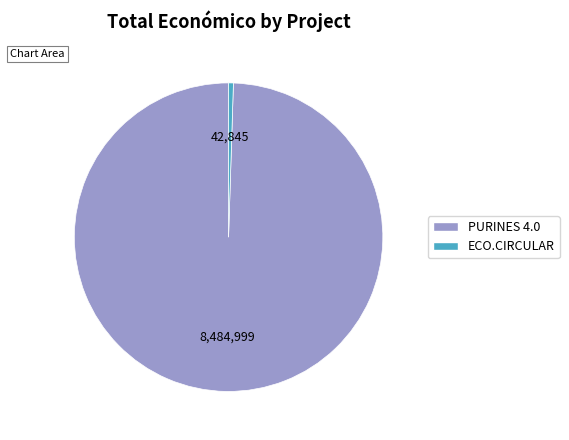

Which category accounts for the majority?

PURINES 4.0